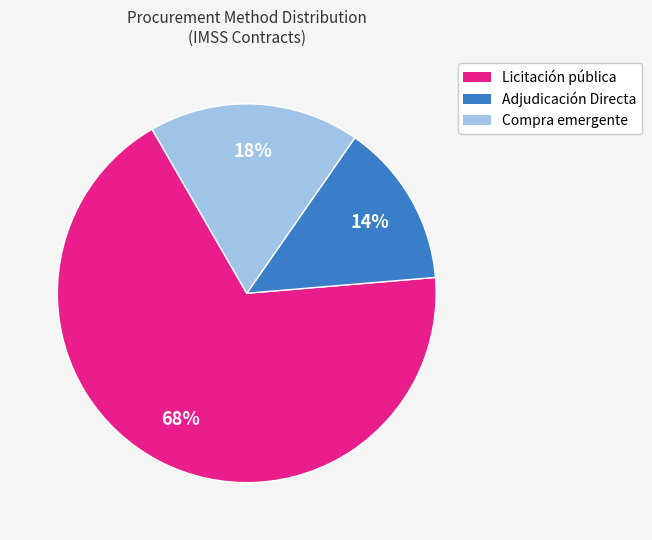

To the nearest percent, what is the difference between the largest and smallest slice percentages?

54%